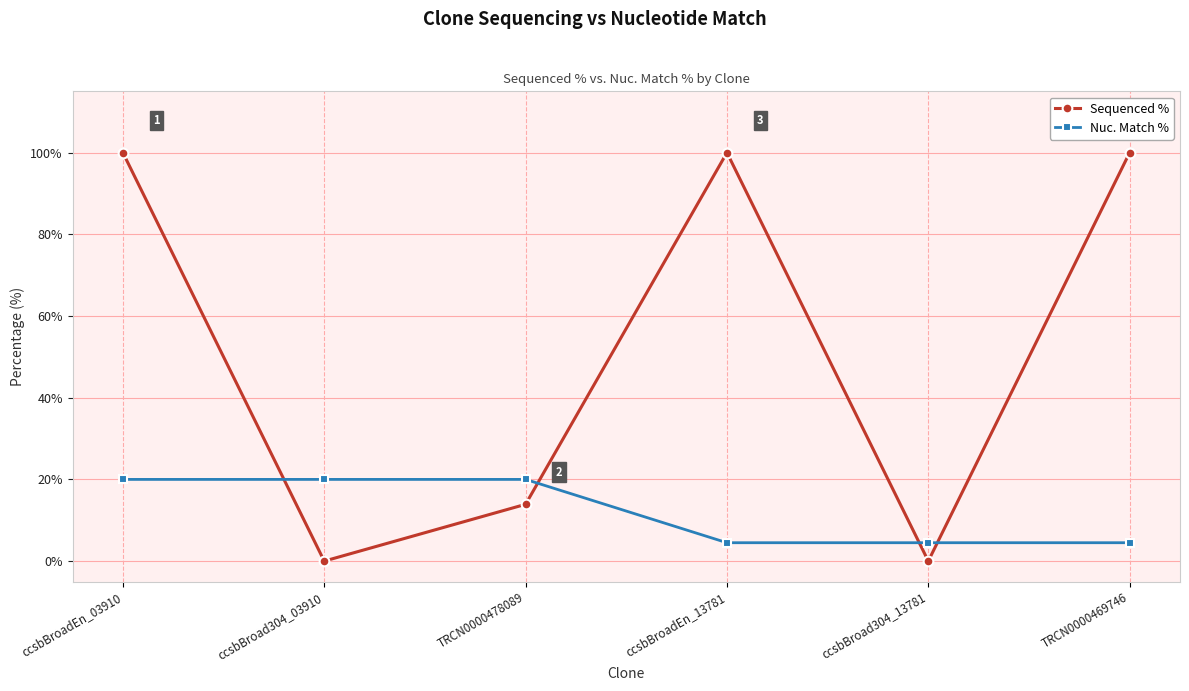

Where do Sequenced % and Nuc. Match % first cross each other?

ccsbBroadEn_03910 and ccsbBroad304_03910